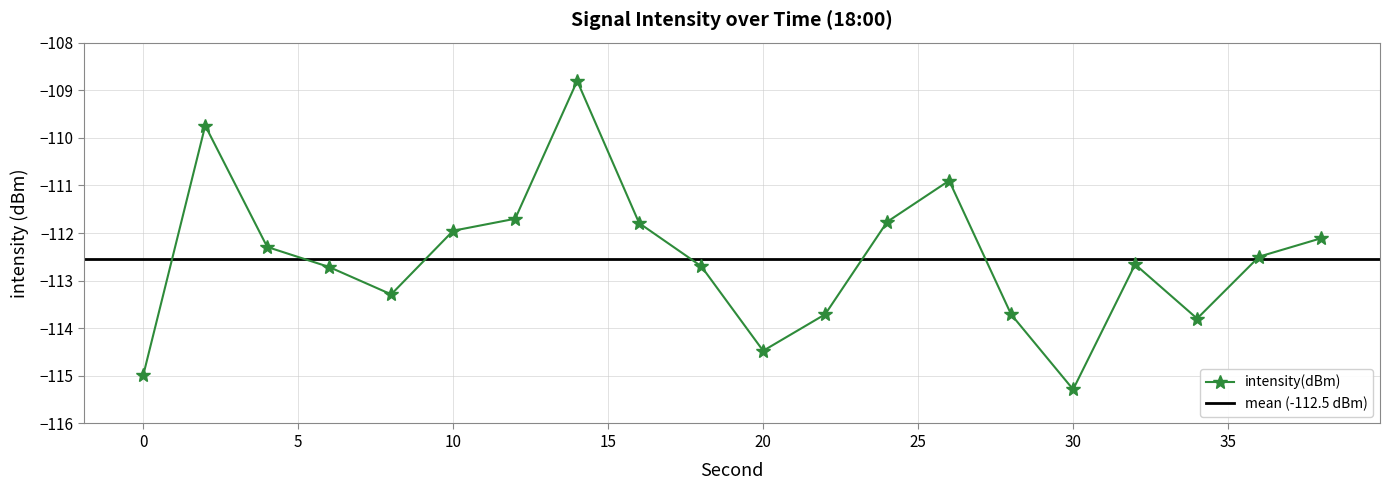

What is the sum of the values at 4 and 26?

-223.2